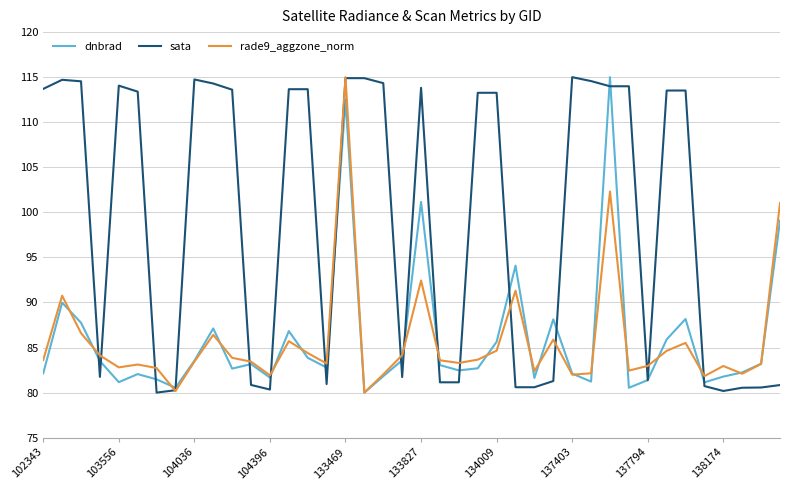

Which series has the largest total across all categories?

sata